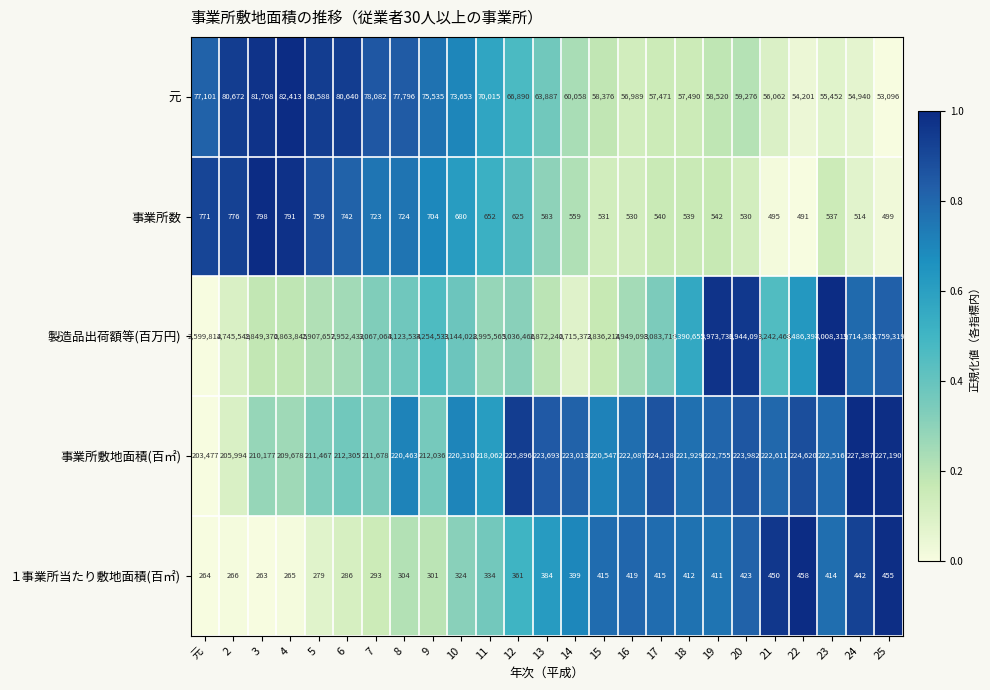

Rank the series by their maximum value, from lowest to highest.

１事業所当たり敷地面積(百㎡), 事業所数, 元, 事業所敷地面積(百㎡), 製造品出荷額等(百万円)